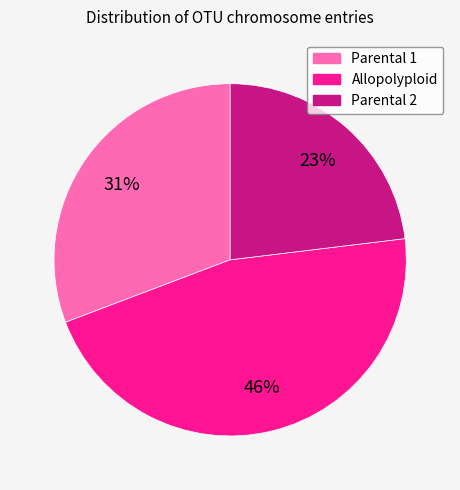

The Allopolyploid slice represents 46% of the pie. True or false?

True